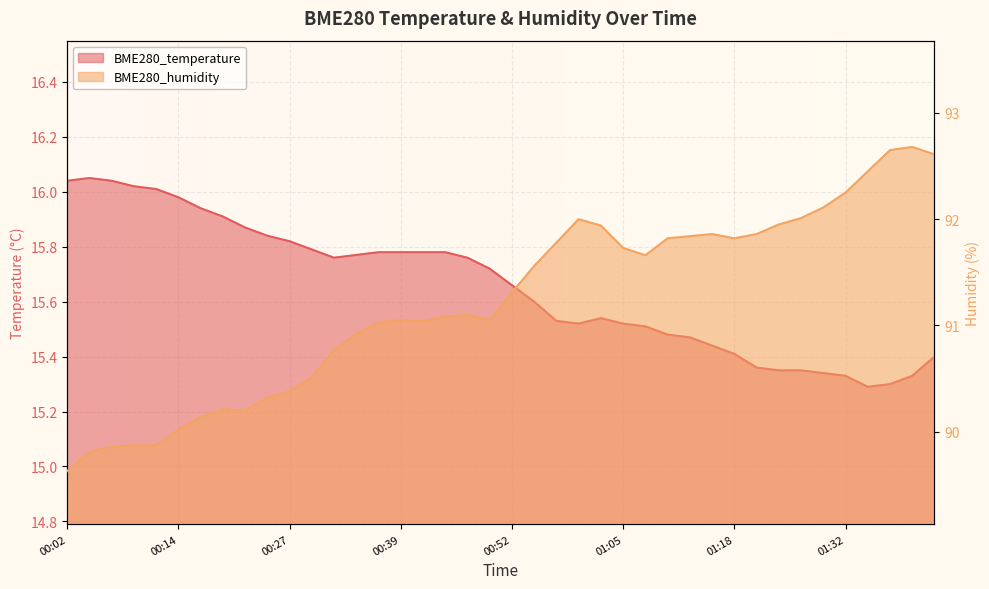

Rank the series by their maximum value, from lowest to highest.

BME280_temperature, BME280_humidity